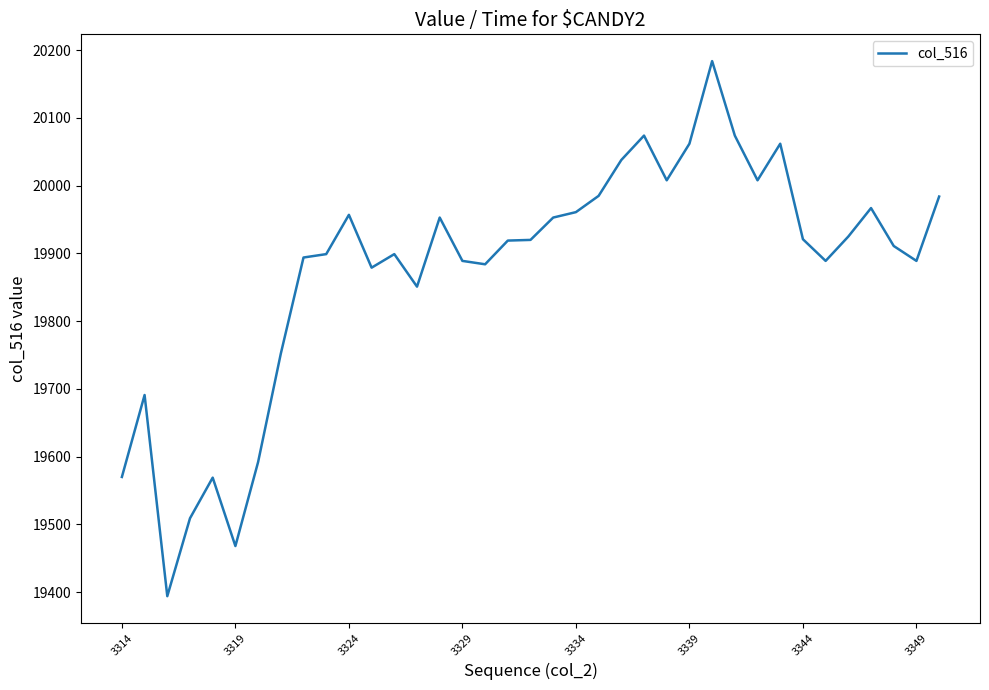

What is the difference between the maximum and minimum values?

790